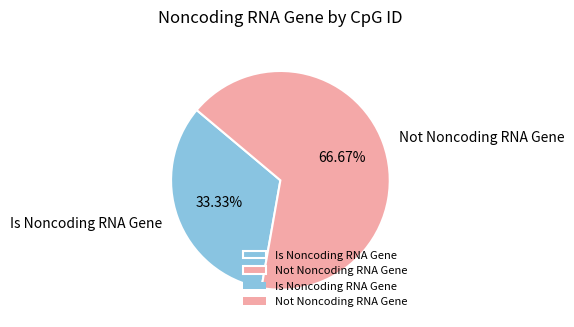

Combined, do Is Noncoding RNA Gene and Not Noncoding RNA Gene account for over 50%?

Yes